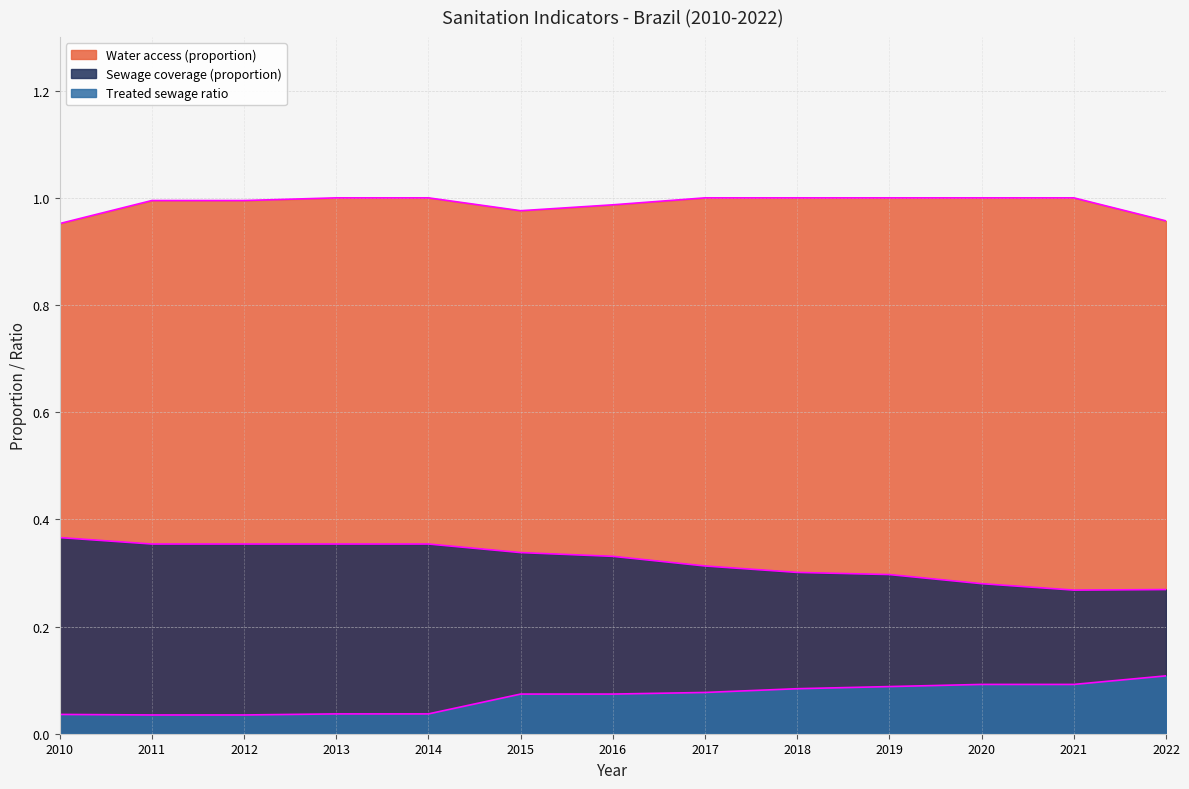

What is the approximate value of Sewage coverage (proportion) at 2013?

0.4